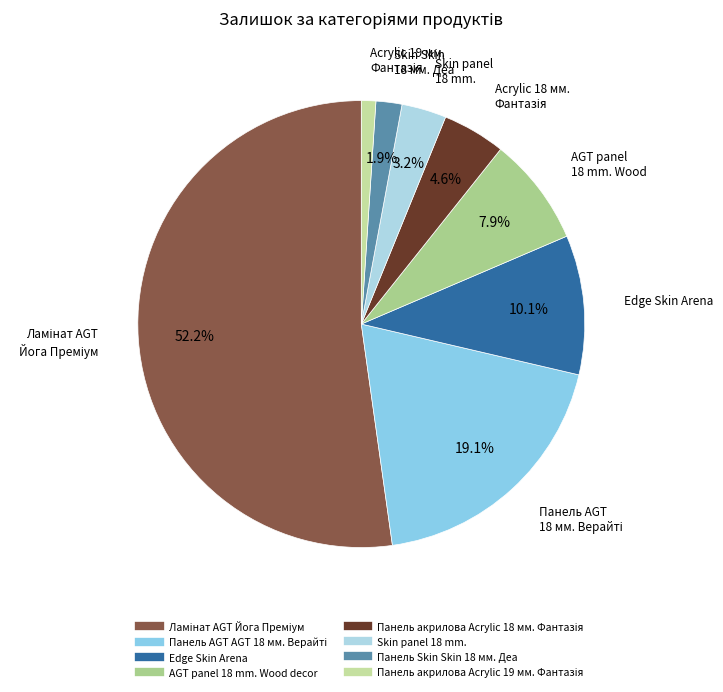

What percentage is the Ламінат AGT Йога Преміум slice, to the nearest percent?

52%